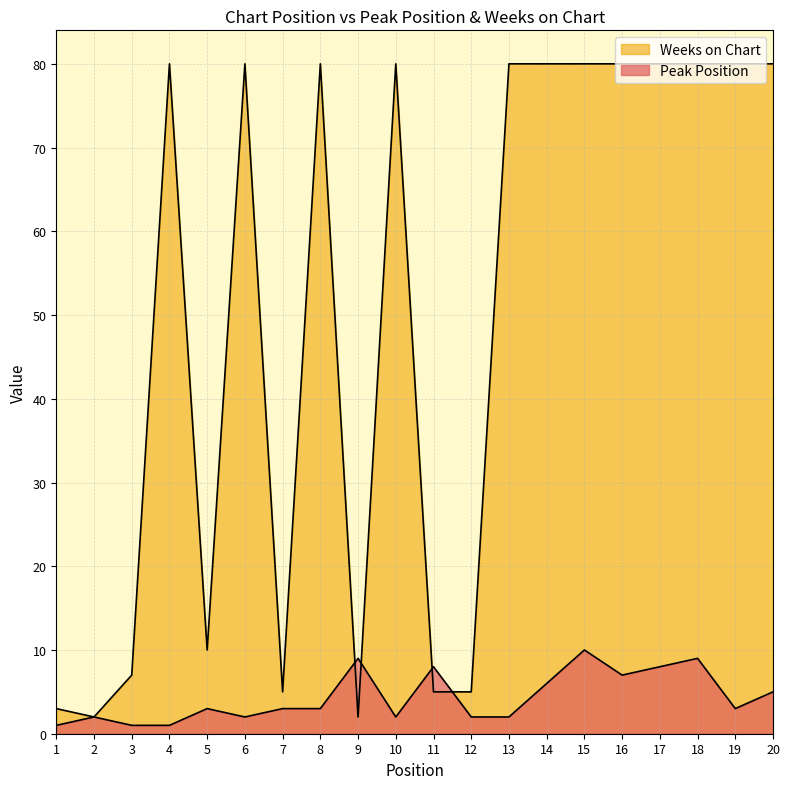

What is the value of the Weeks on Chart point at the 4th from the left?

80